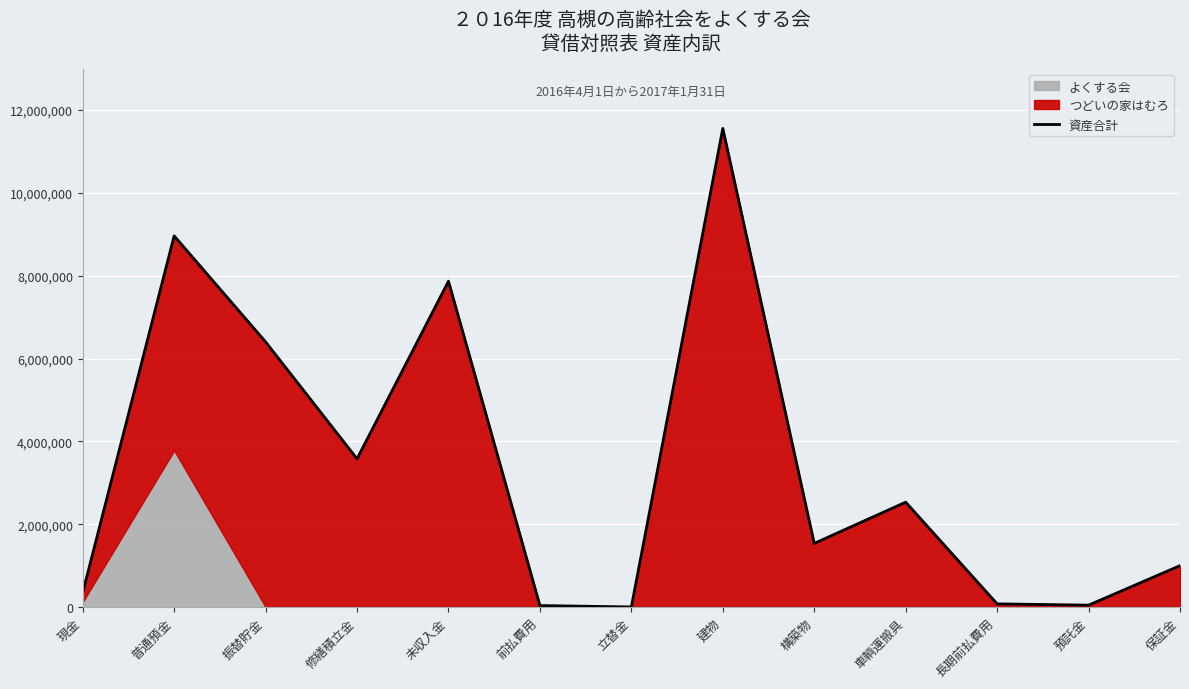

What is the difference between the maximum and minimum values?

11554169